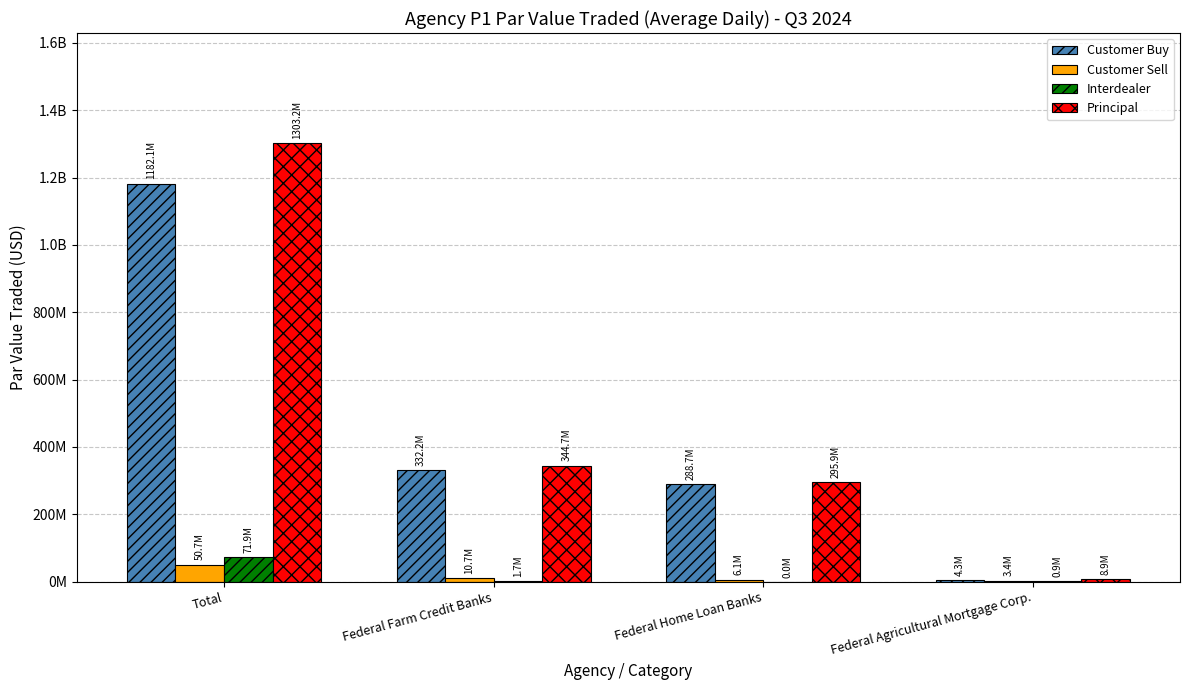

What are all the series names shown in the legend?

Customer Buy, Customer Sell, Interdealer, Principal